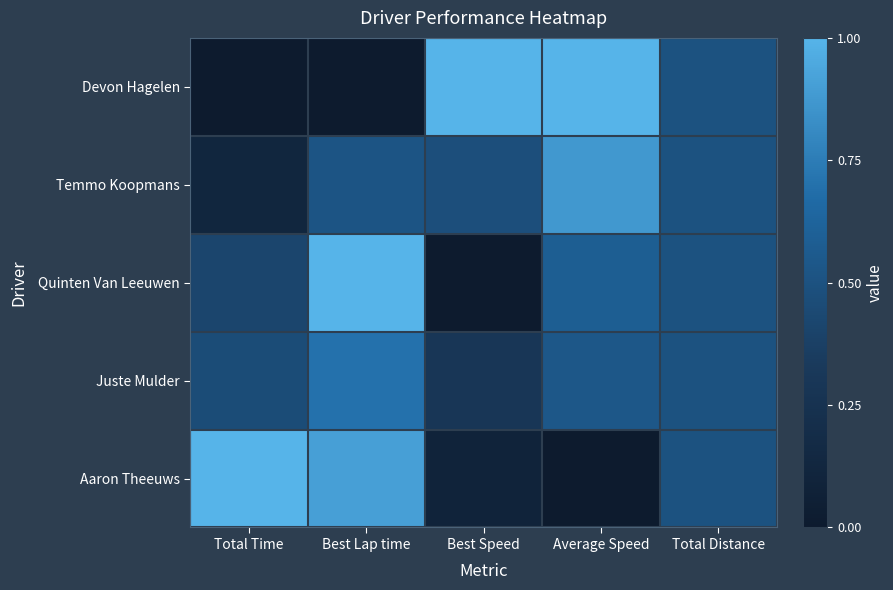

How many categories are shown in the chart?

5